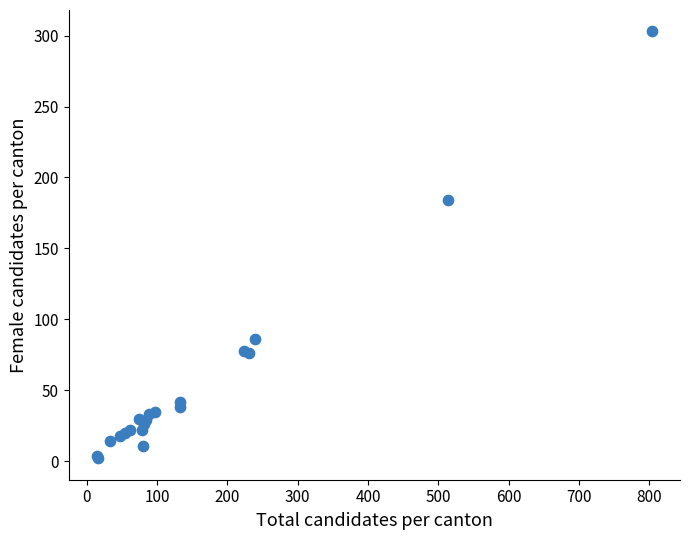

What Y value in the scatter plot is closest to 152?

184